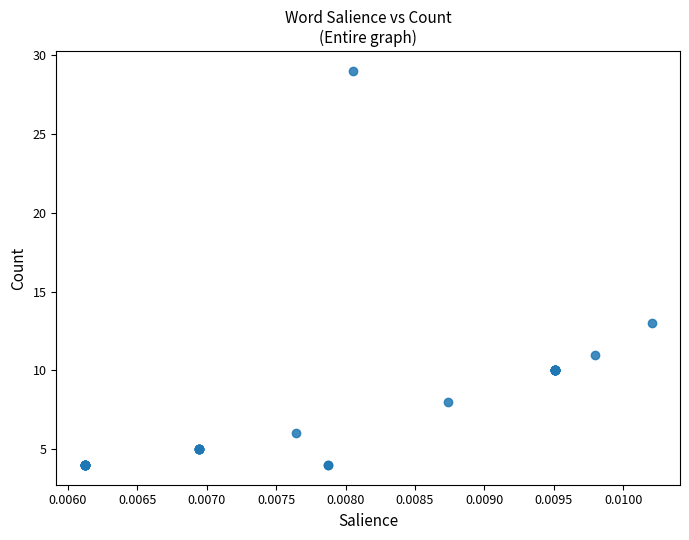

What Y value in the scatter plot is closest to 16?

13